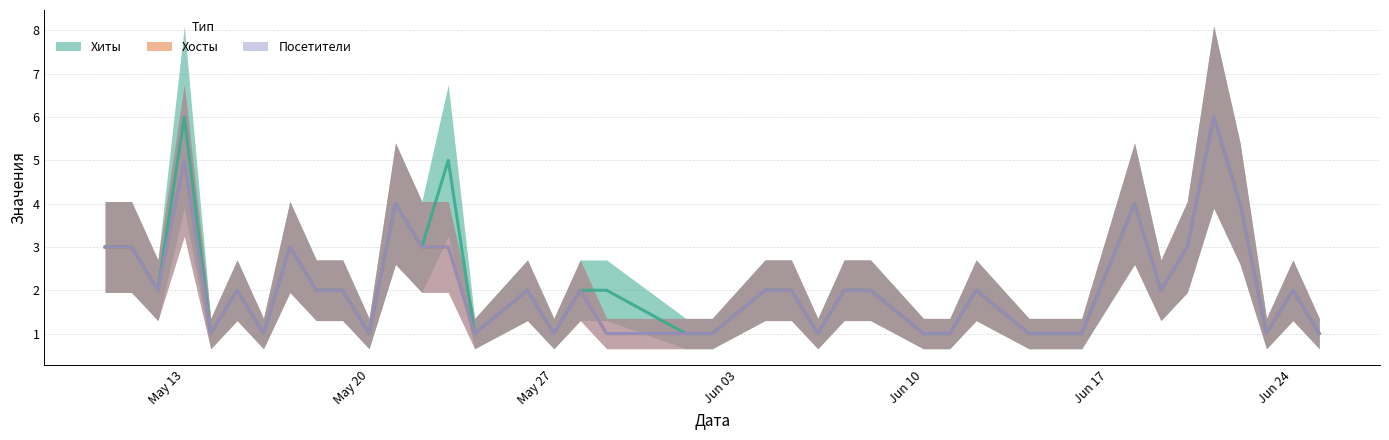

Count the number of data series in this chart.

3